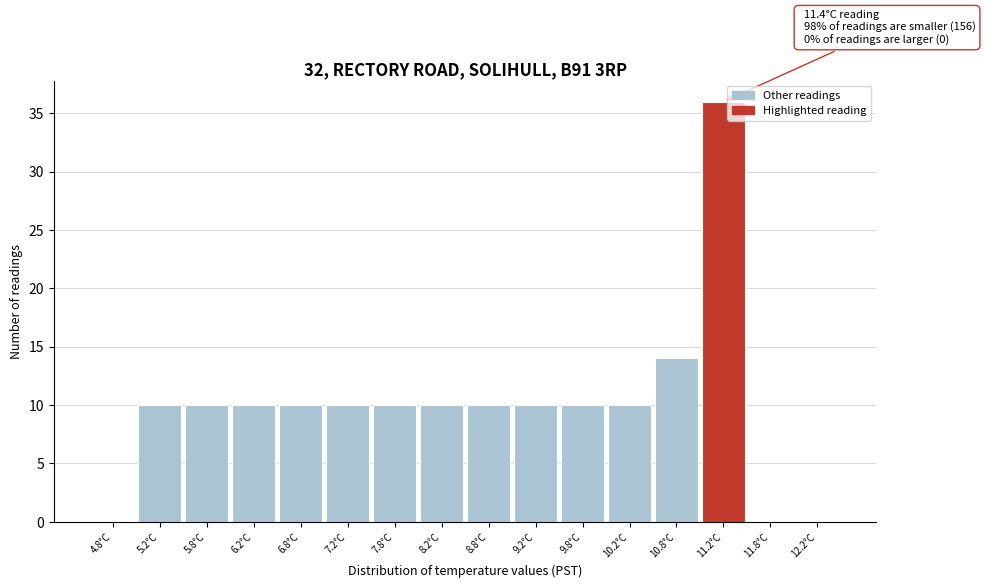

Over which range of the x-axis is the bar tallest?

11.0 to 11.5